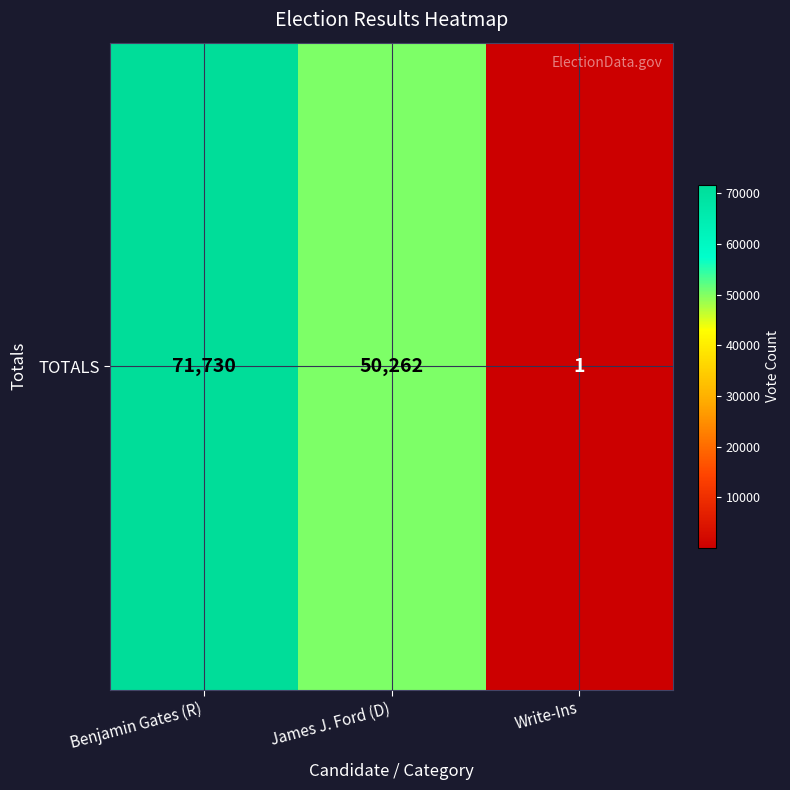

Count the values in the range 1 to 71730.

3